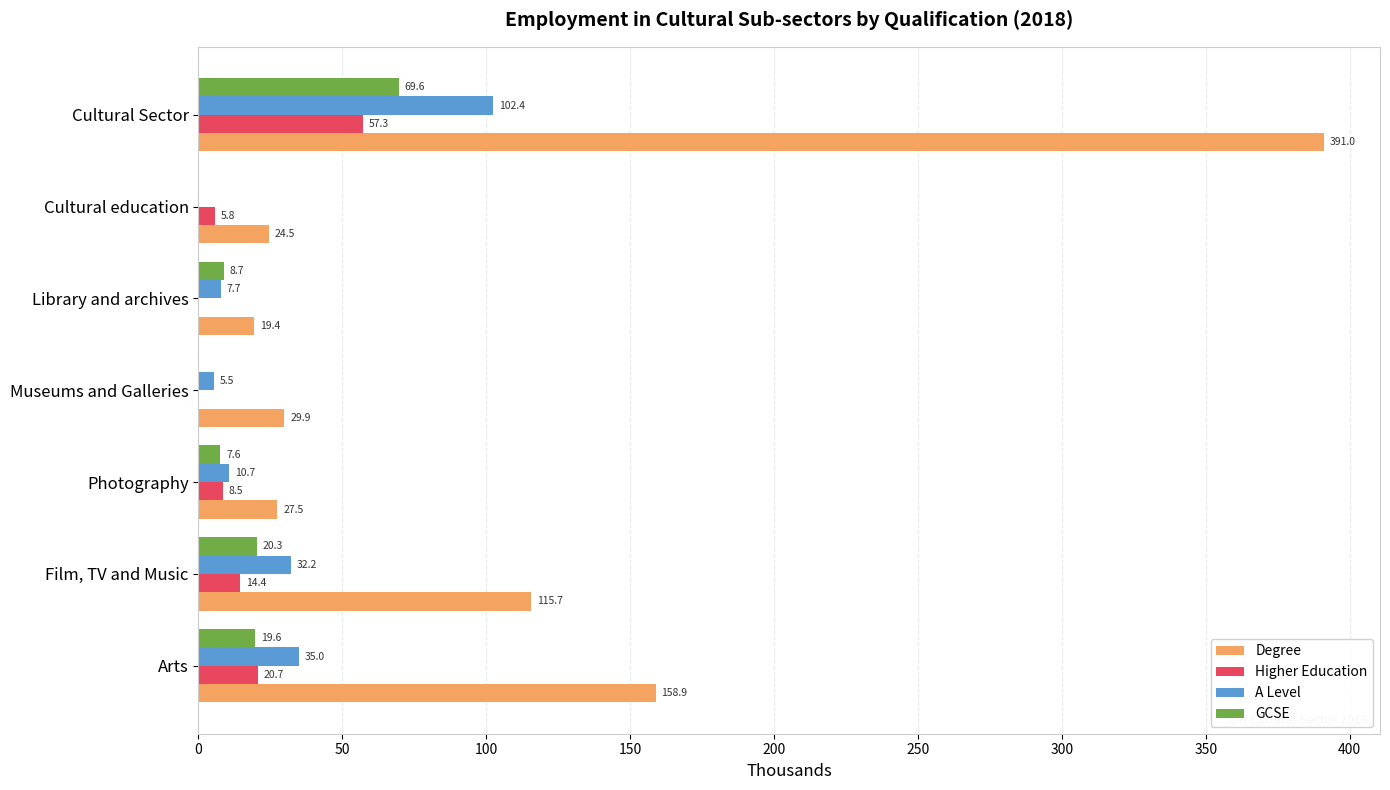

Which category has the highest value across all series?

Cultural Sector